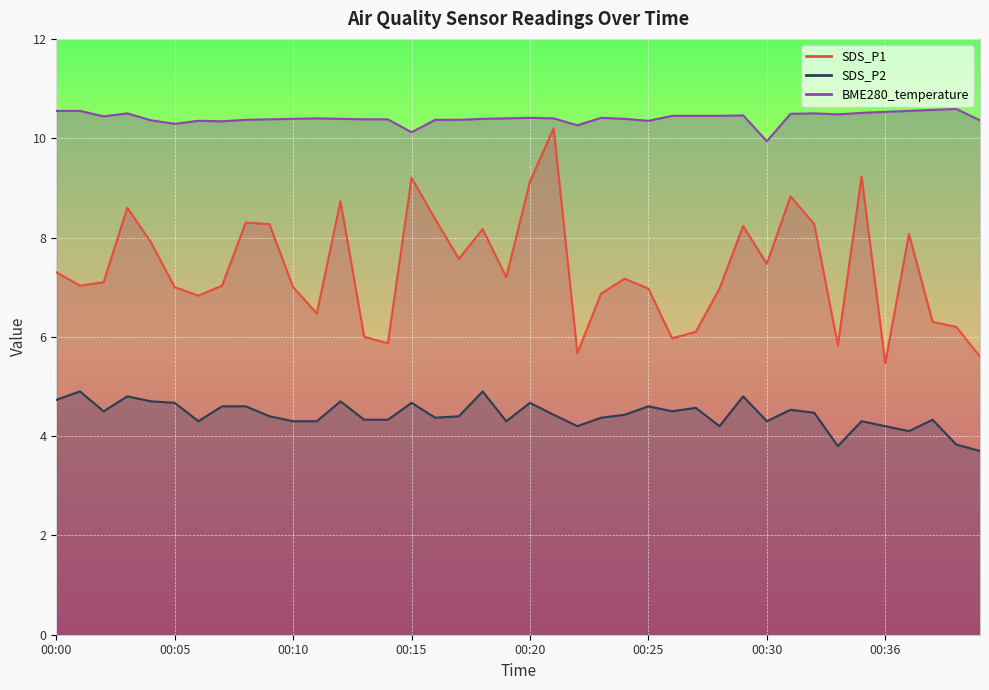

Is it true that BME280_temperature equals 10.5 at 00:36?

True